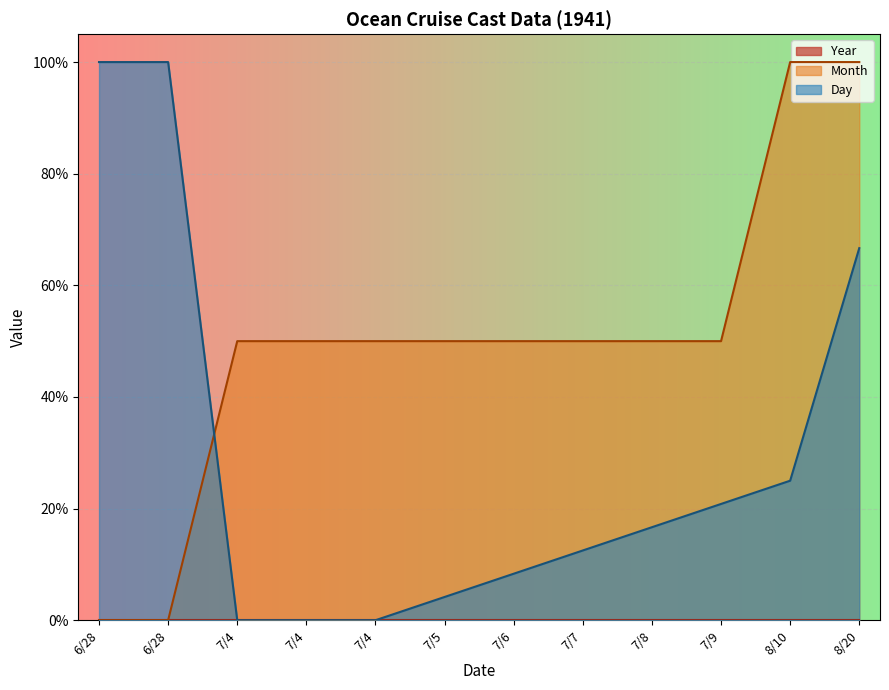

What is the difference between the maximum and minimum values in the Day series?

100.0